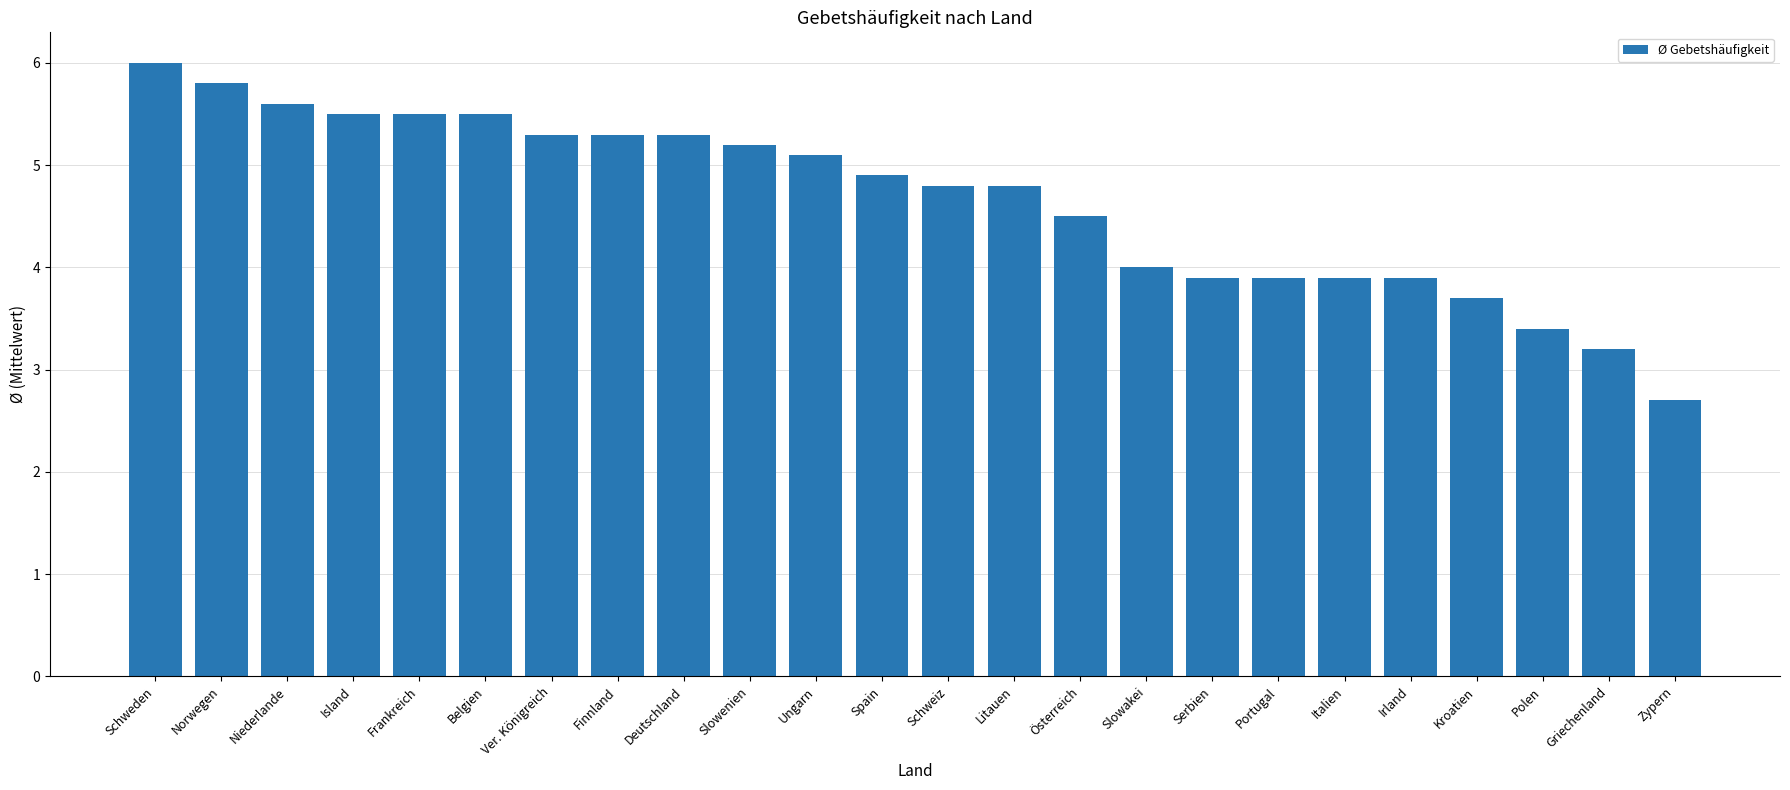

The chart shows a value of 0.7 at Griechenland. True or false?

False